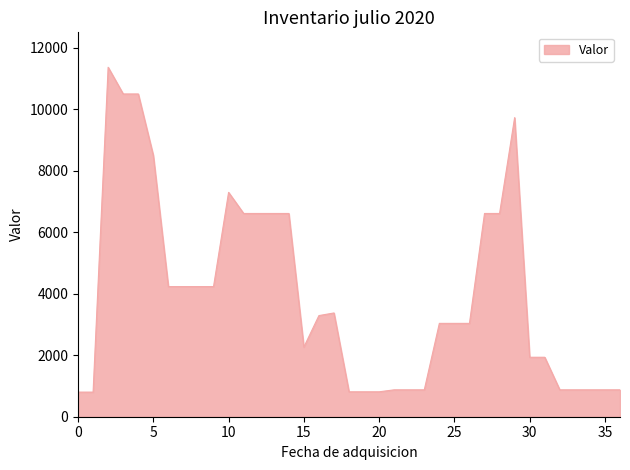

What is the difference between the maximum and minimum values?

10567.6